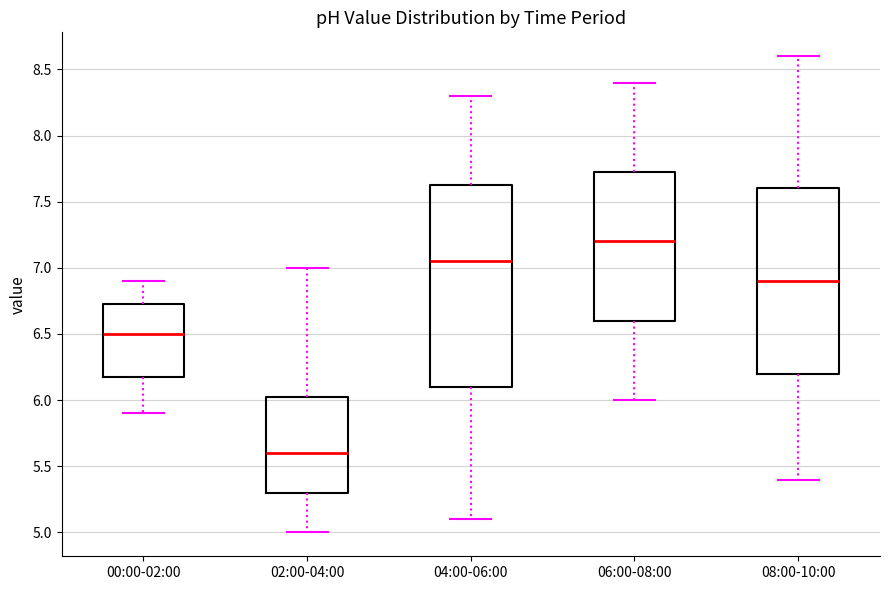

Reading left to right, read every box against the y-axis: the position of its median line, the range the box covers, and the ends of its whiskers. The values are not printed on the chart, so give them approximately, as read against the axis.

00:00-02:00: median 6.50, box 6.20 to 6.75, whiskers 5.90 to 6.90
02:00-04:00: median 5.60, box 5.30 to 6.05, whiskers 5.00 to 7.00
04:00-06:00: median 7.05, box 6.10 to 7.65, whiskers 5.10 to 8.30
06:00-08:00: median 7.20, box 6.60 to 7.75, whiskers 6.00 to 8.40
08:00-10:00: median 6.90, box 6.20 to 7.60, whiskers 5.40 to 8.60